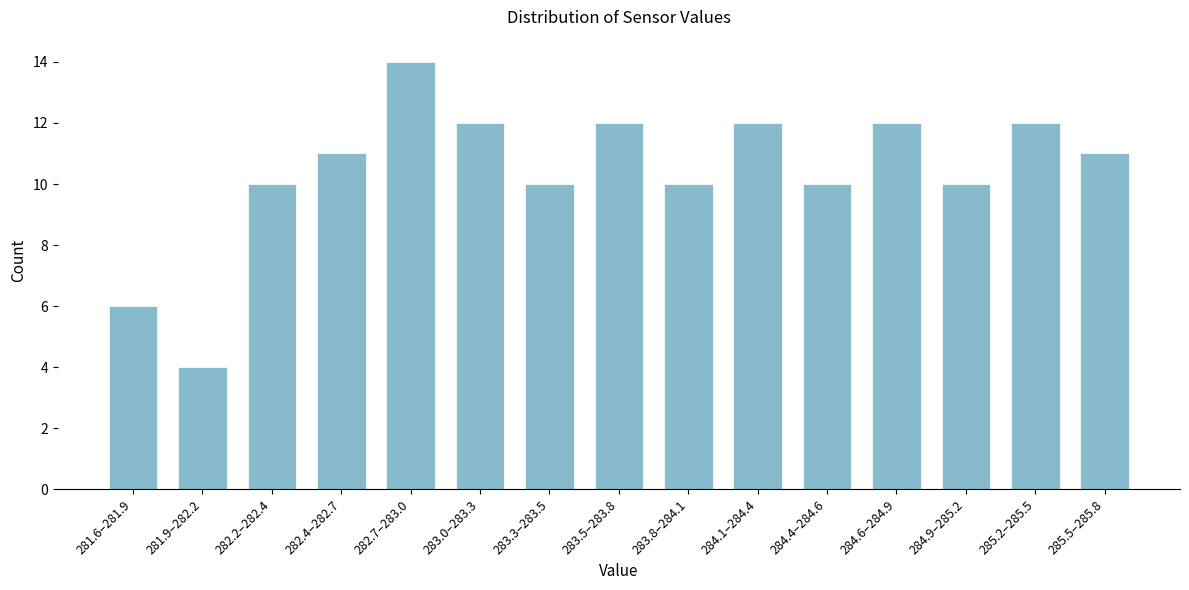

Reading left to right, extract all data points from this chart.

6	4	10	11	14	12	10	12	10	12	10	12	10	12	11